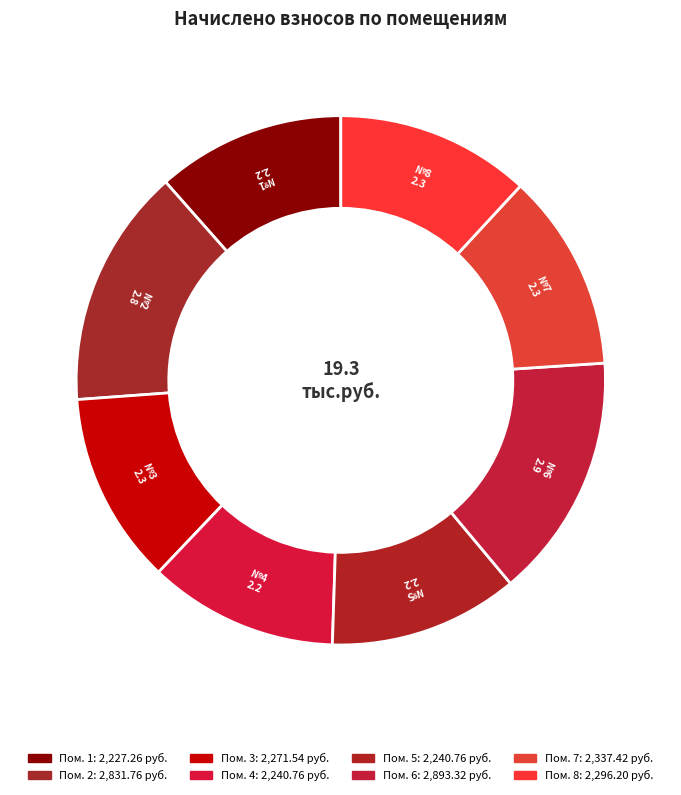

Which category has the smallest portion of the pie?

1